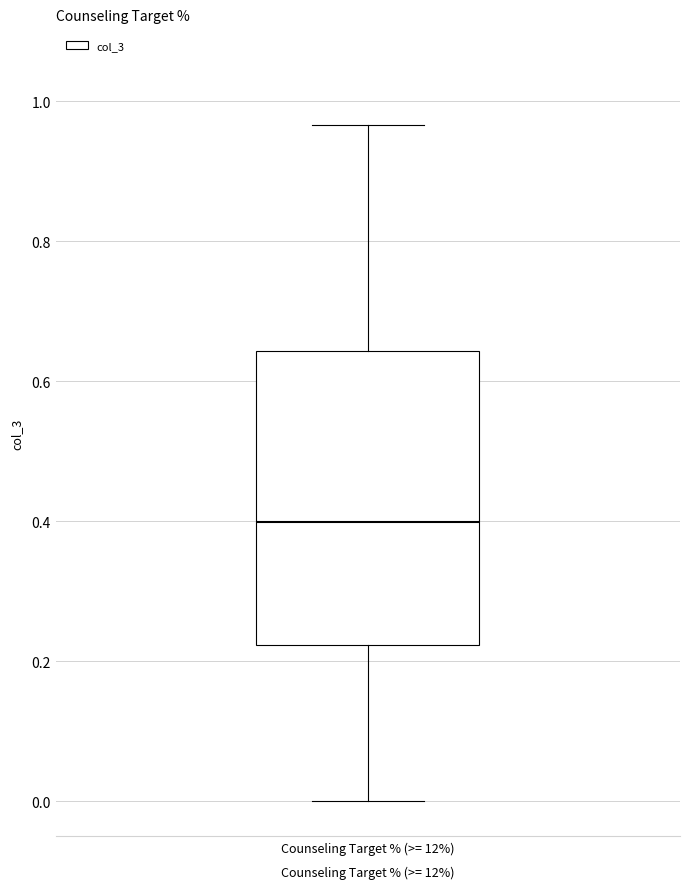

Read this box plot against the y-axis: the position of the median line, the range covered by the box, and the ends of both whiskers. The values are not printed on the chart, so give them approximately, as read against the axis.

median 0.40, box 0.22 to 0.64, whiskers 0.00 to 0.96